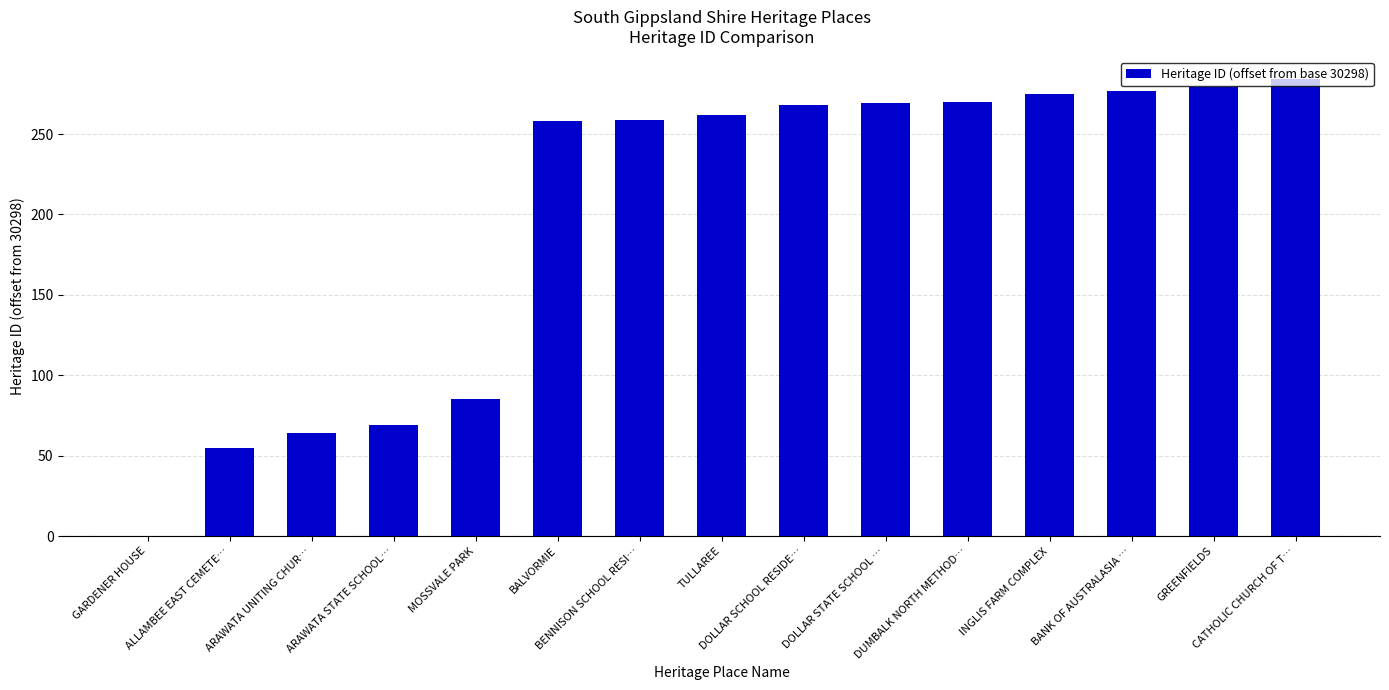

True or false: the data shows 395 at CATHOLIC CHURCH OF T….

False